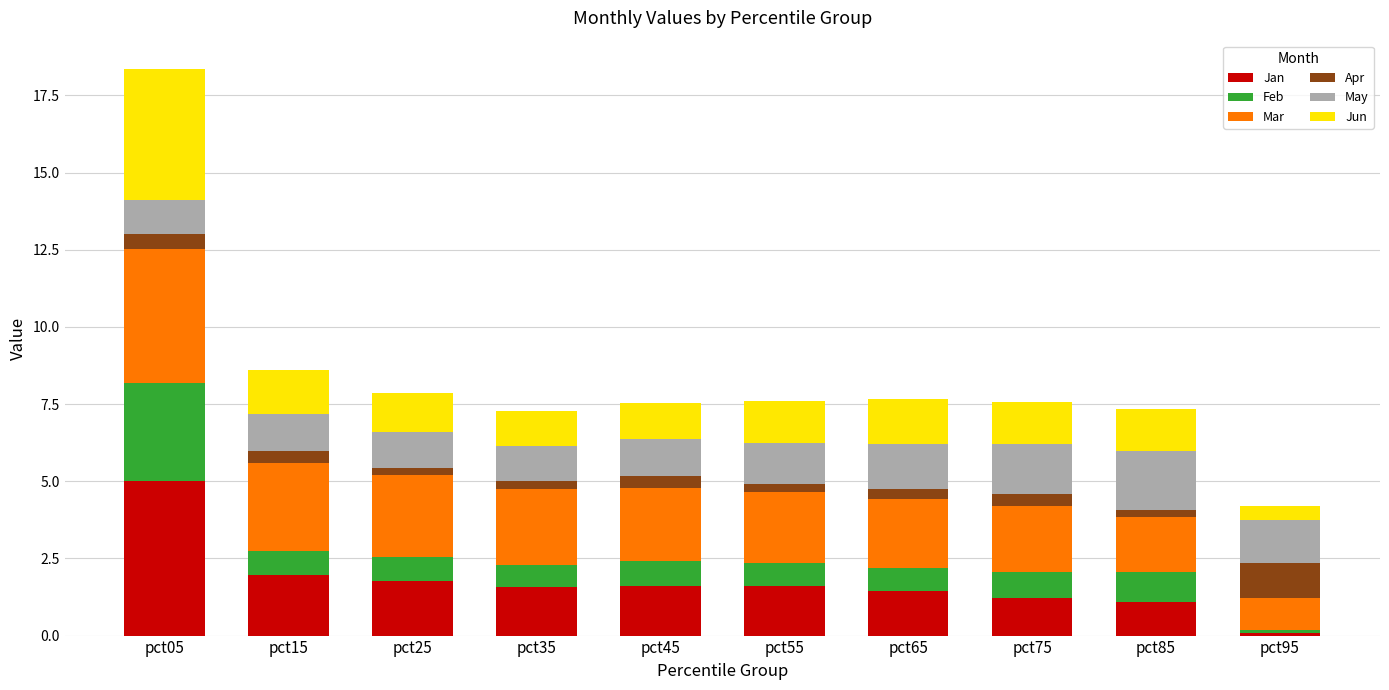

At which category is the sum across all series the highest?

pct05